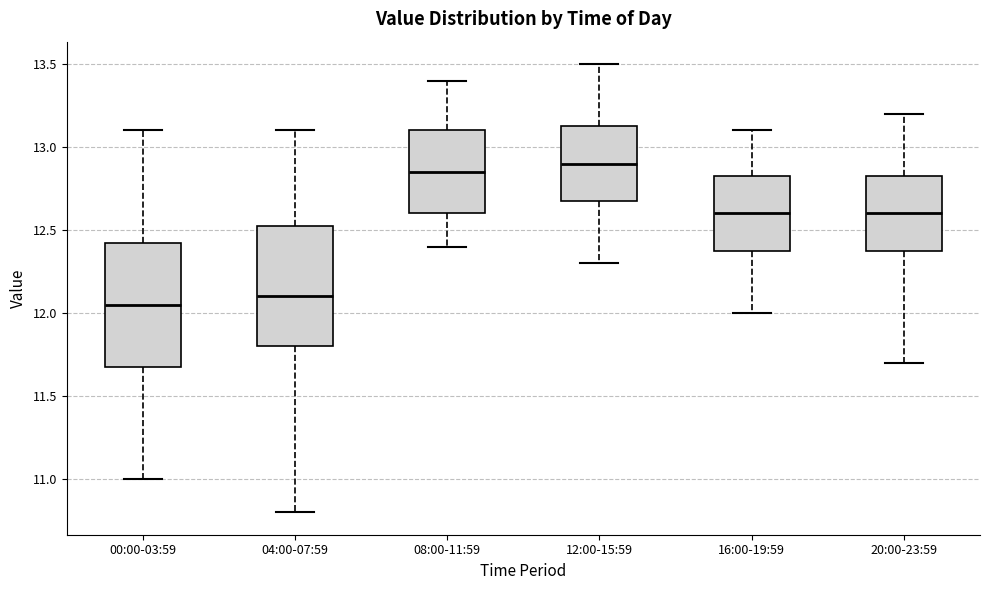

Where is the upper edge of the box for 04:00-07:59 on the y-axis? The values are not printed on the chart, so give them approximately, as read against the axis.

12.55